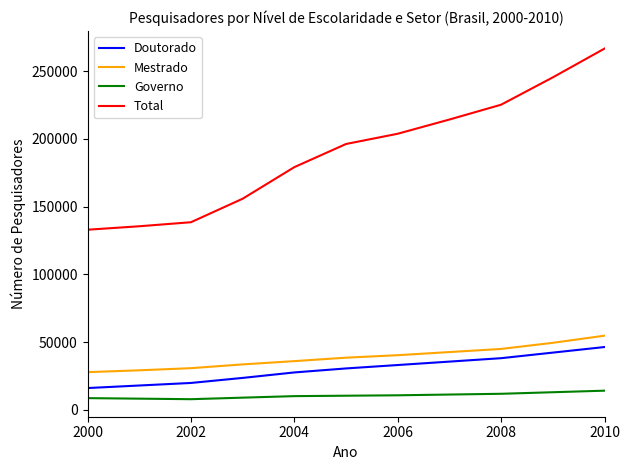

What is the minimum value for Governo?

7903